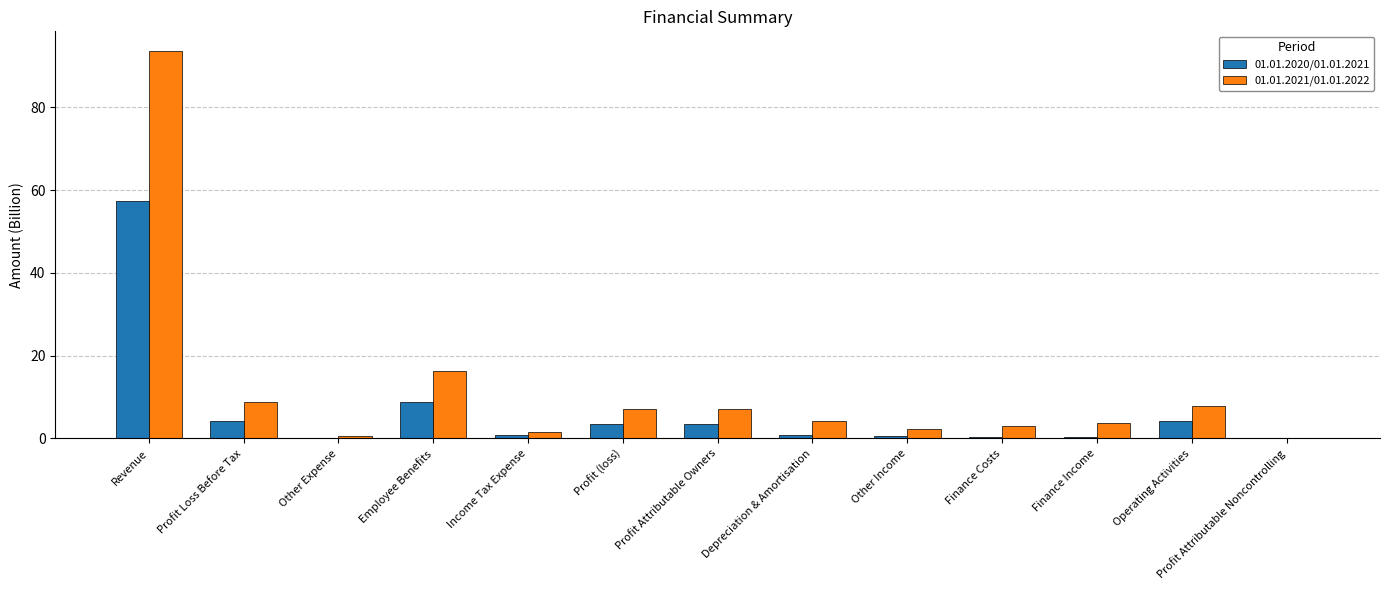

What is the sum of the 01.01.2021/01.01.2022 values at Employee Benefits and Other Income?

18.6